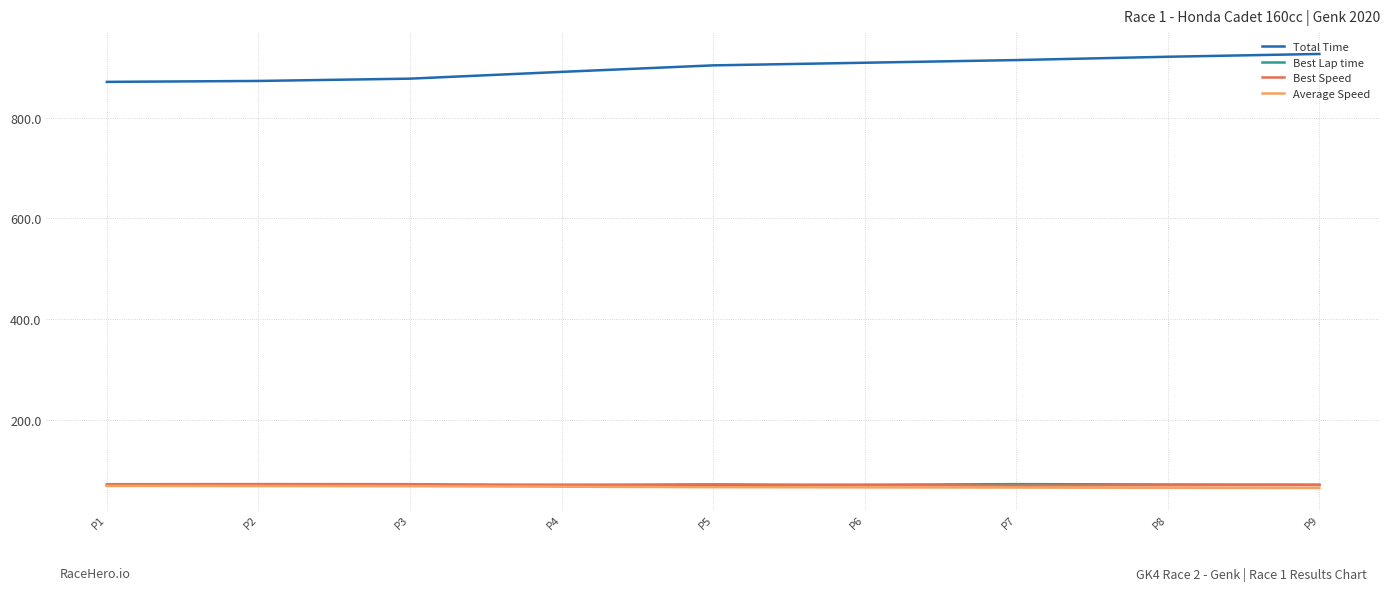

What is the difference between the second highest and minimum values in the Total Time series?

49.9